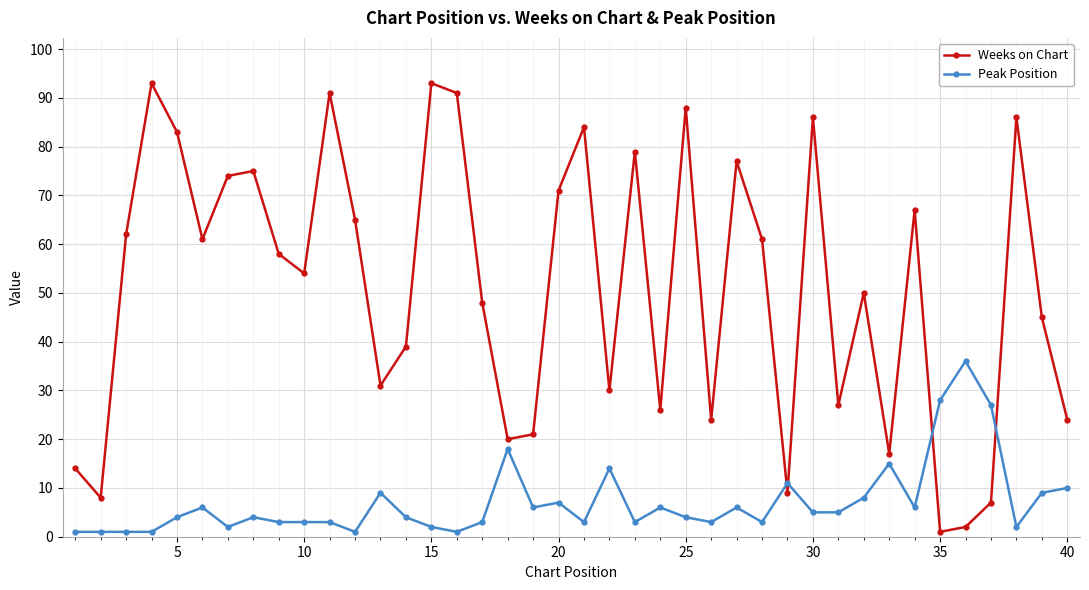

How many lines are shown in the chart?

2